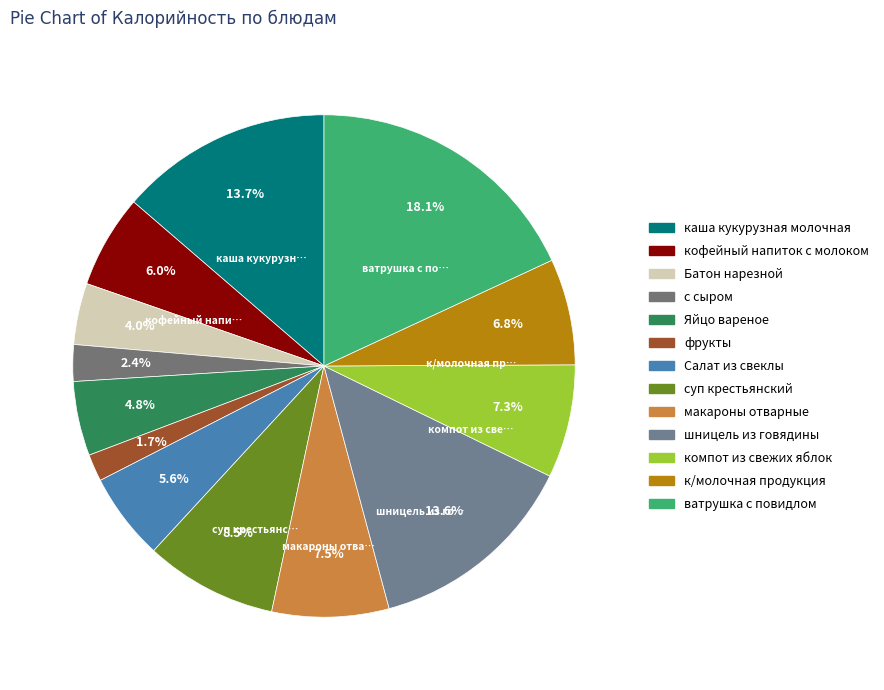

Rank the categories by value from highest to lowest.

ватрушка с повидлом, каша кукурузная молочная, шницель из говядины, суп крестьянский, макароны отварные, компот из свежих яблок, к/молочная продукция, кофейный напиток с молоком, Салат из свеклы, Яйцо вареное, Батон нарезной, с сыром, фрукты